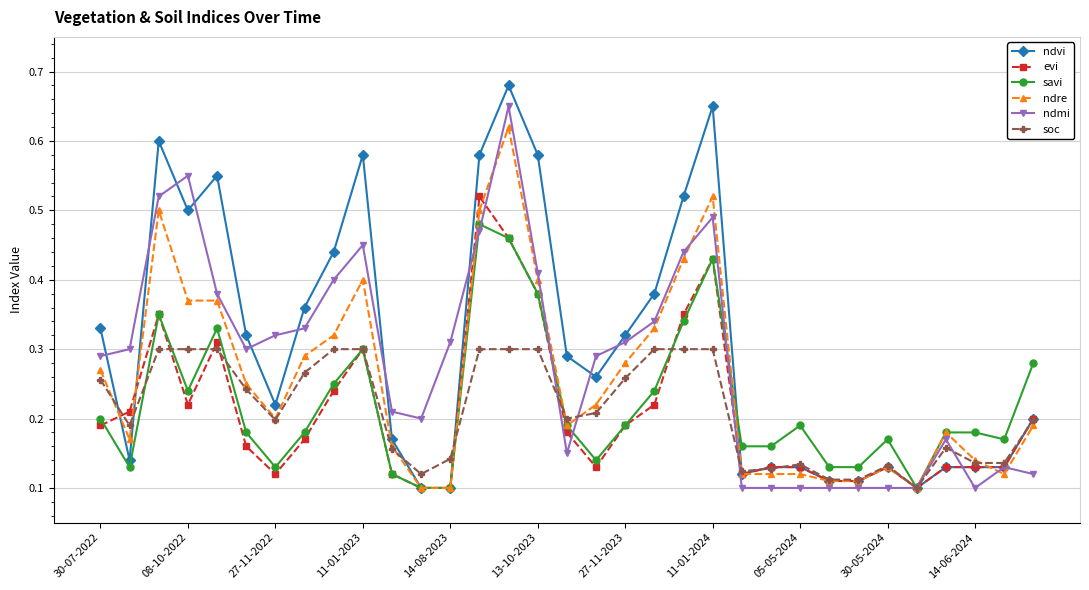

True or false: evi has more than 1 interior local peaks.

True